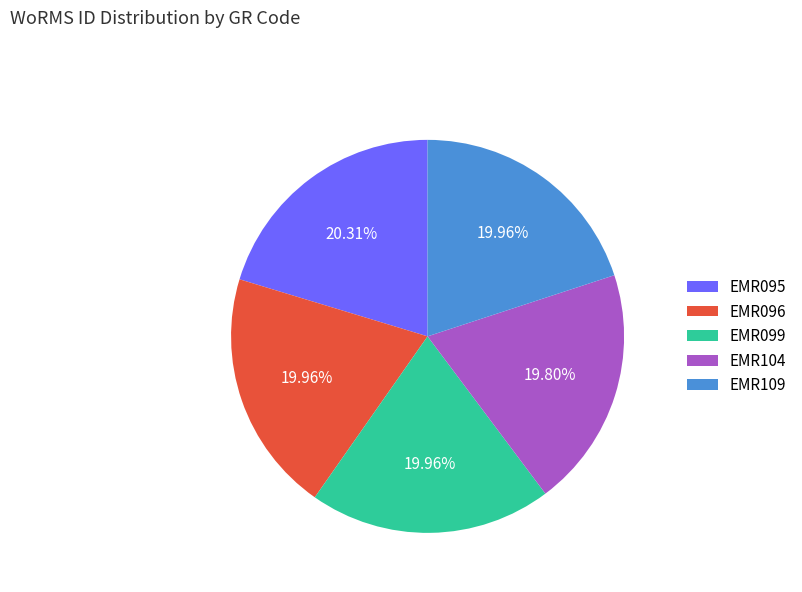

Does any single category account for the majority?

No